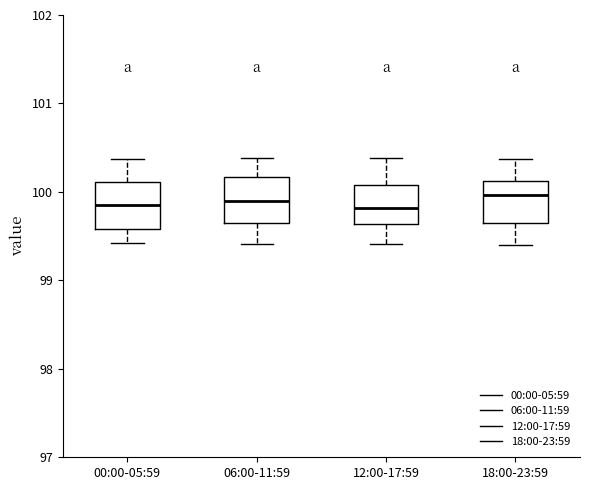

Reading left to right, transcribe this box plot: for each box, give where its median line is, the range the box spans, and where its two whiskers end, as read against the y-axis. The values are not printed on the chart, so give them approximately, as read against the axis.

00:00-05:59: median 99.8, box 99.6 to 100.1, whiskers 99.4 to 100.4
06:00-11:59: median 99.9, box 99.6 to 100.2, whiskers 99.4 to 100.4
12:00-17:59: median 99.8, box 99.6 to 100.1, whiskers 99.4 to 100.4
18:00-23:59: median 100.0, box 99.6 to 100.1, whiskers 99.4 to 100.4